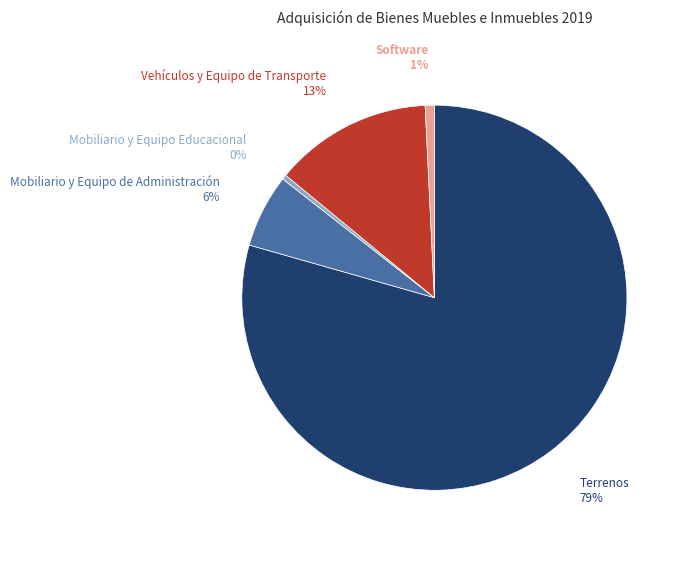

Between Mobiliario y Equipo de Administración and Vehículos y Equipo de Transporte, which is larger?

Vehículos y Equipo de Transporte